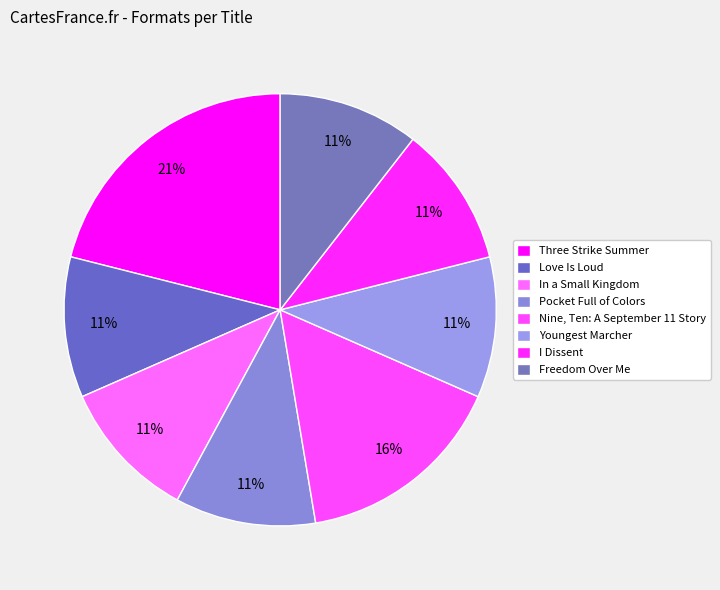

How many slices are in this pie chart?

8